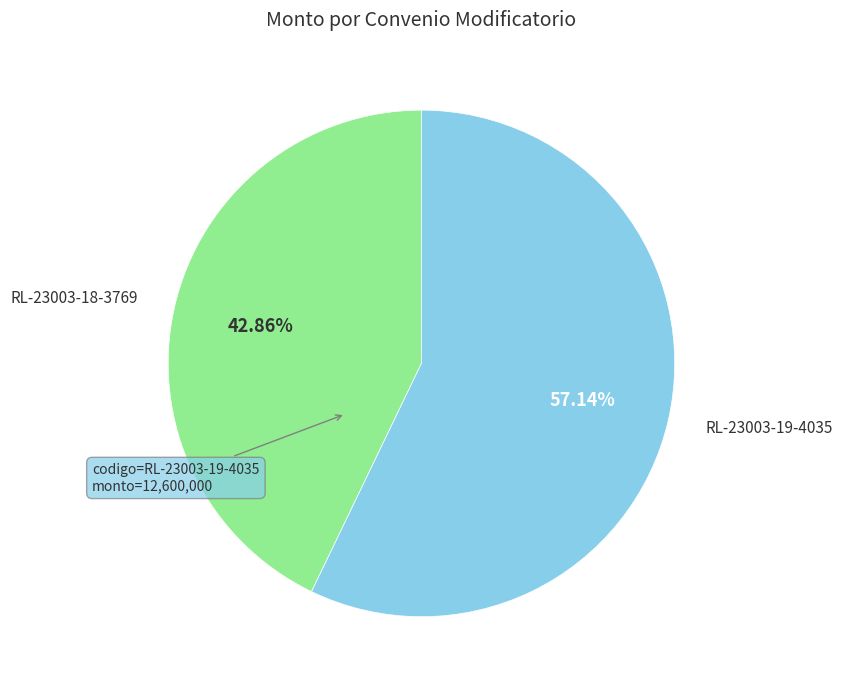

How much of the chart is everything except RL-23003-18-3769?

57.1%